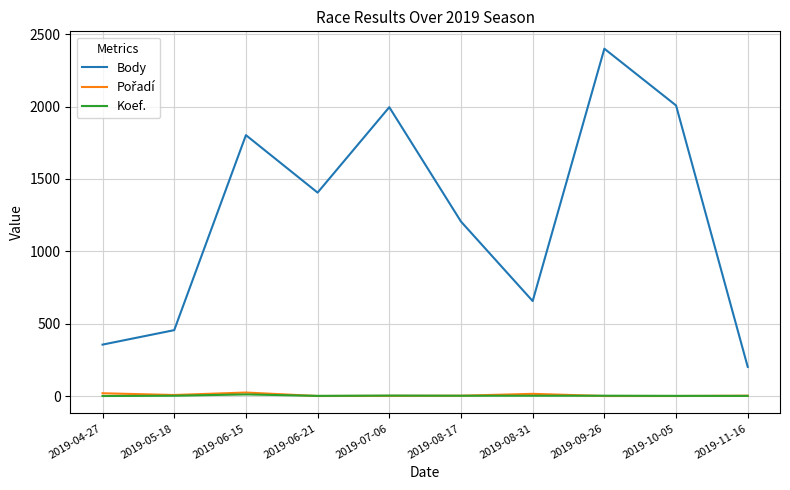

Which series has the largest range (max minus min)?

Body